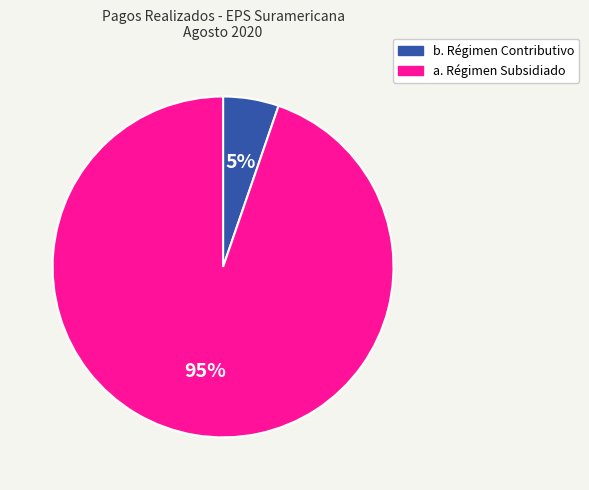

To the nearest percent, what is the average slice percentage?

50%